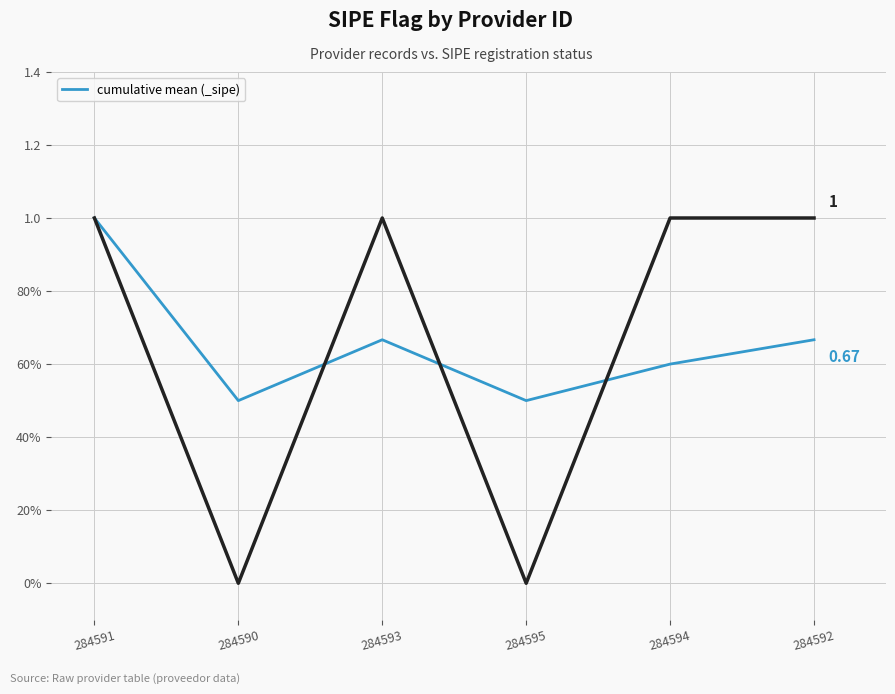

What value does the data have at 284590?

0.5